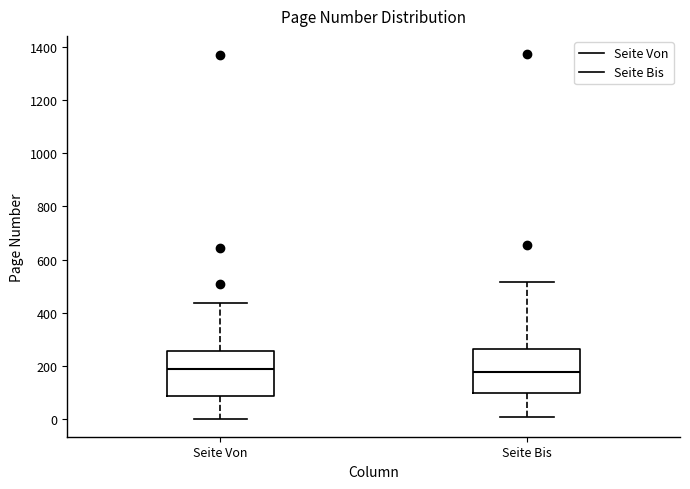

Reading left to right, read every box against the y-axis: the position of its median line, the range the box covers, and the ends of its whiskers. The values are not printed on the chart, so give them approximately, as read against the axis.

Seite Von: median 180, box 80 to 260, whiskers 0 to 440
Seite Bis: median 180, box 100 to 260, whiskers 0 to 520